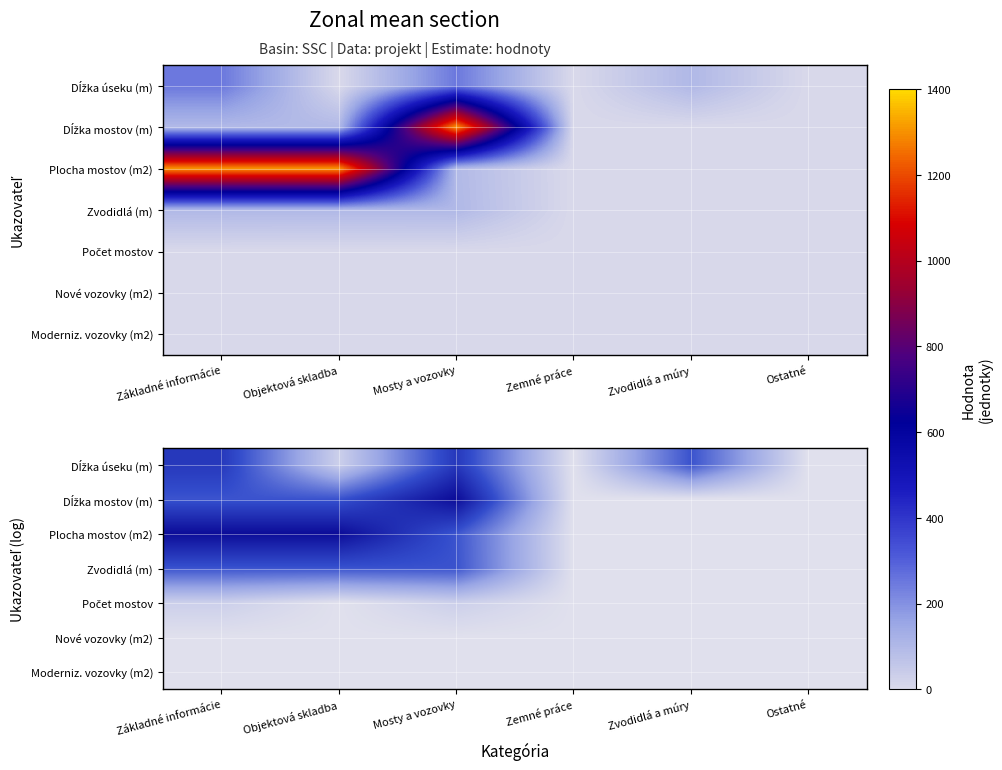

How many values in Dĺžka mostov (m) are above zero?

3